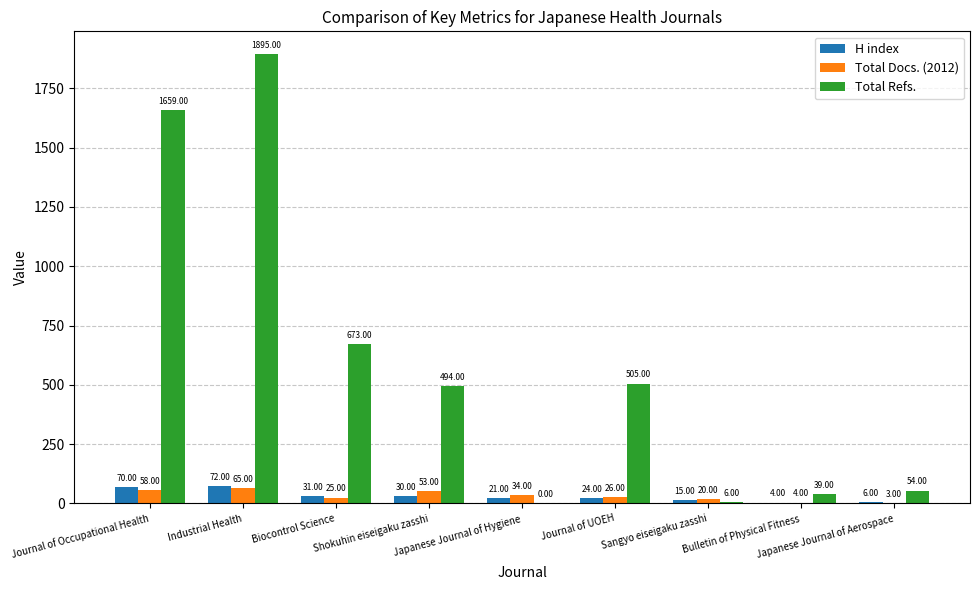

At which label does Total Docs. (2012) reach its peak?

Industrial Health